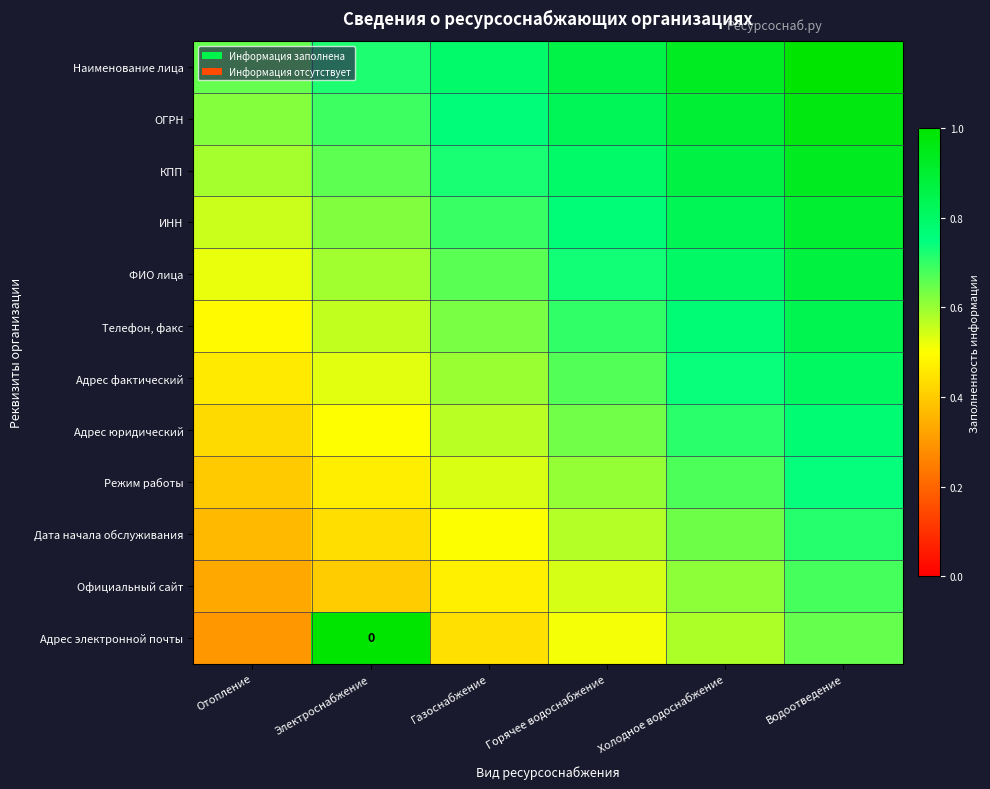

List the series in order of their peak value, highest first.

Наименование лица, Адрес электронной почты, ОГРН, КПП, ИНН, ФИО лица, Телефон, факс, Адрес фактический, Адрес юридический, Режим работы, Дата начала обслуживания, Официальный сайт